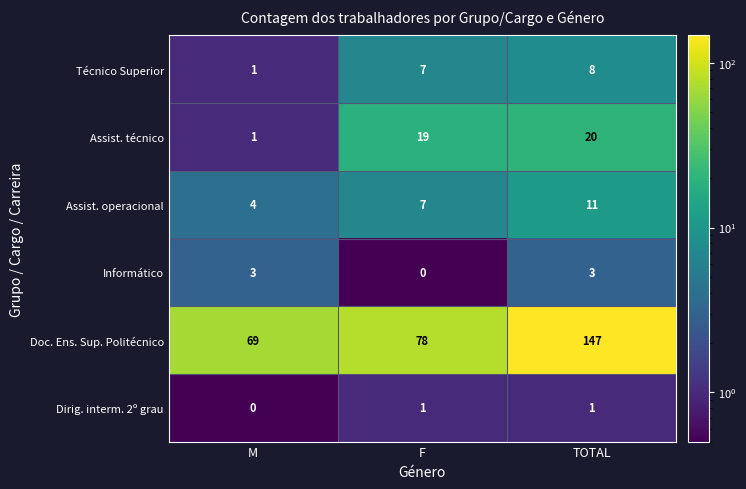

Which category has the highest value across all series?

TOTAL